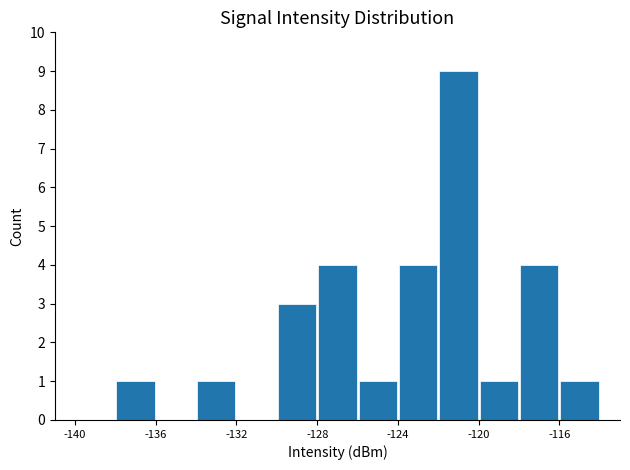

What is the maximum value shown in the chart?

9